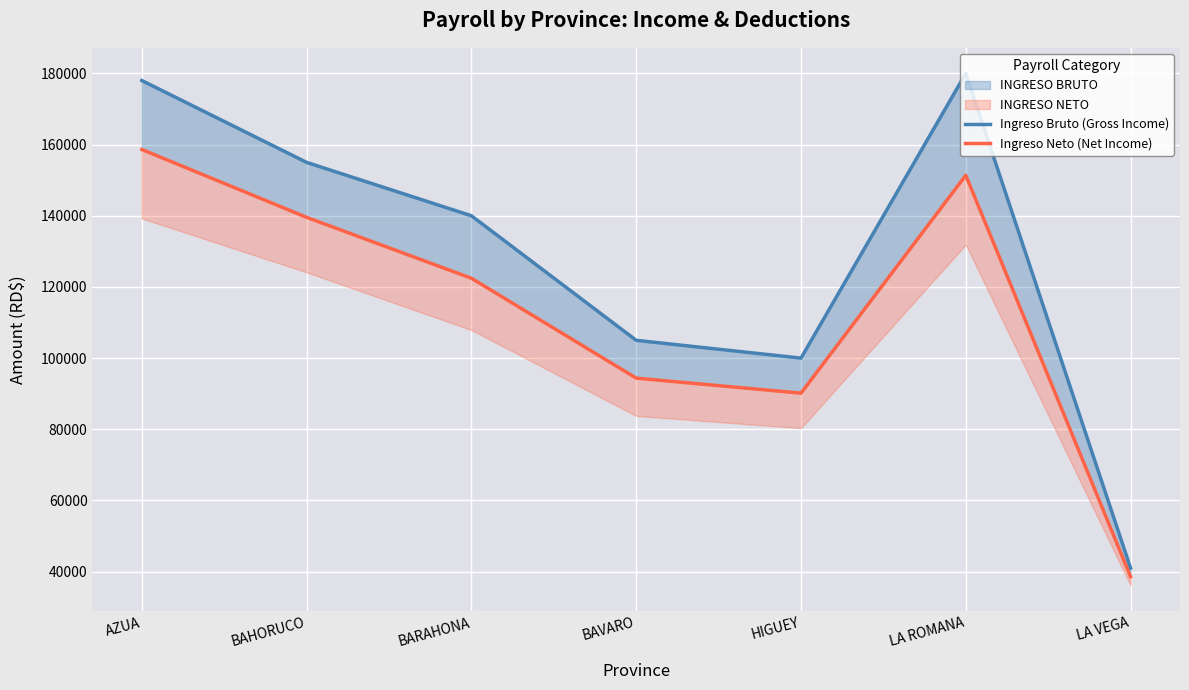

What is the spread (max minus min) of values at AZUA?

19375.0